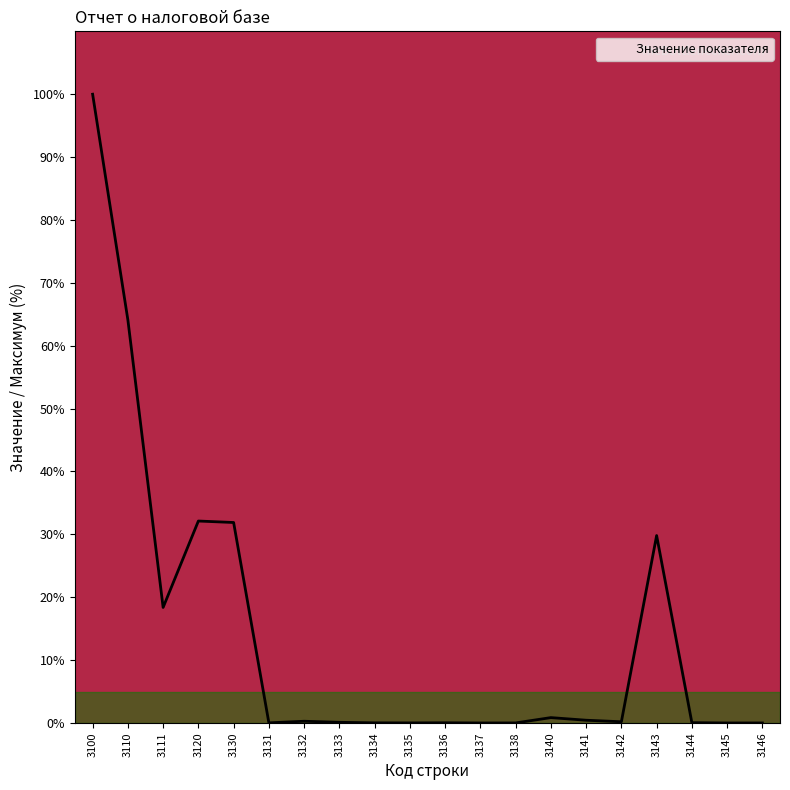

At which category does the data reach its first local valley?

3111